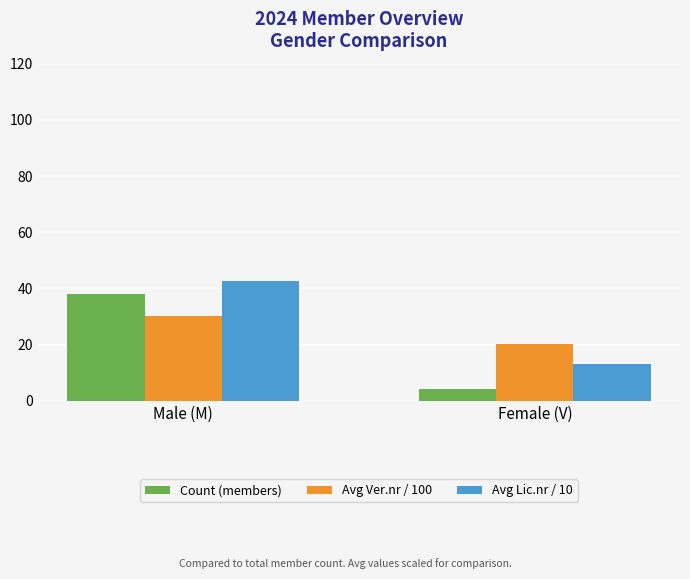

What are all the series names shown in the legend?

Count (members), Avg Ver.nr / 100, Avg Lic.nr / 10